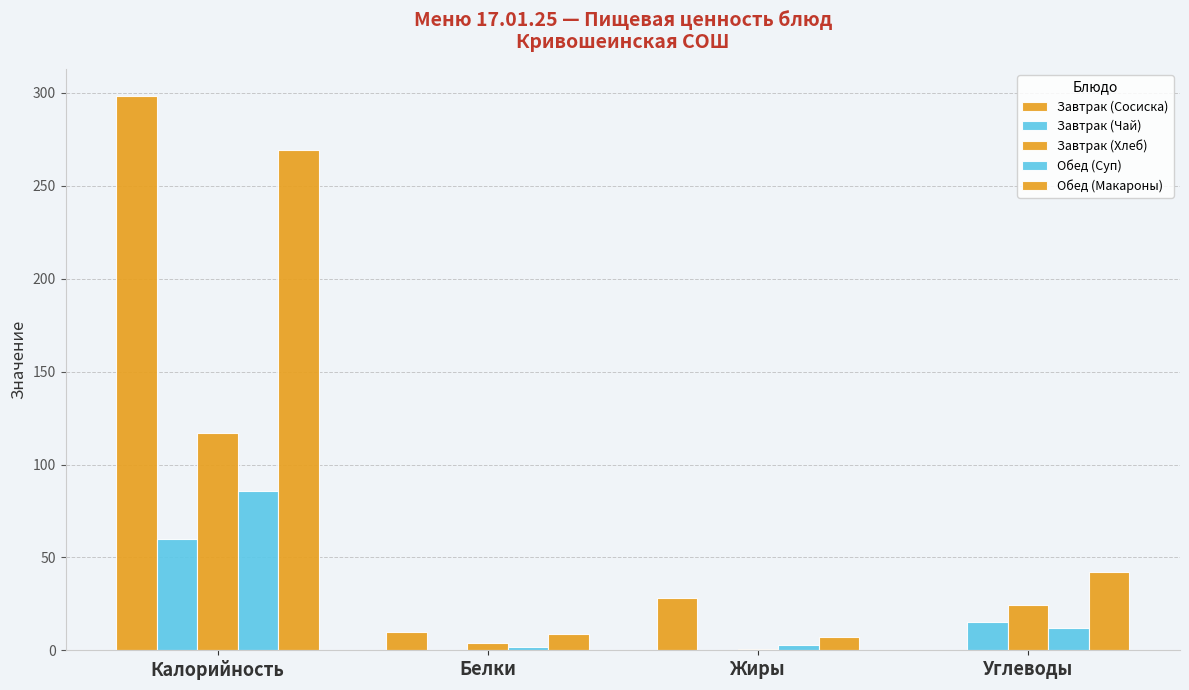

What is the sum of the Обед (Макароны) values at Калорийность and Белки?

278.3